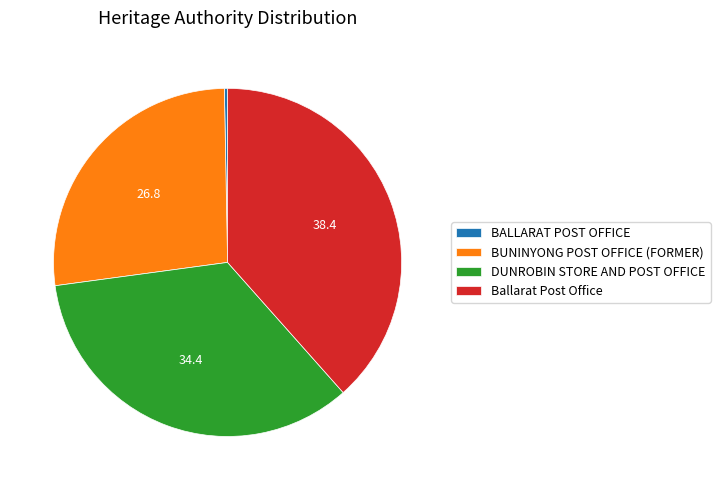

Is Ballarat Post Office the majority of the pie?

No